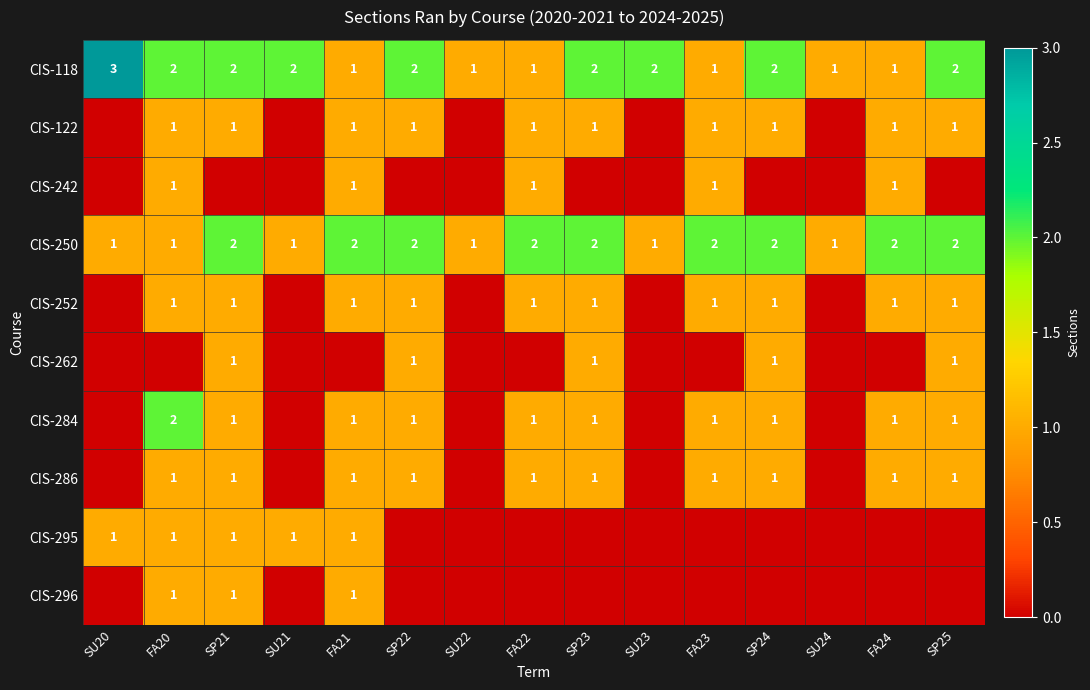

The value of CIS-296 at FA20 is 1. True or false?

True